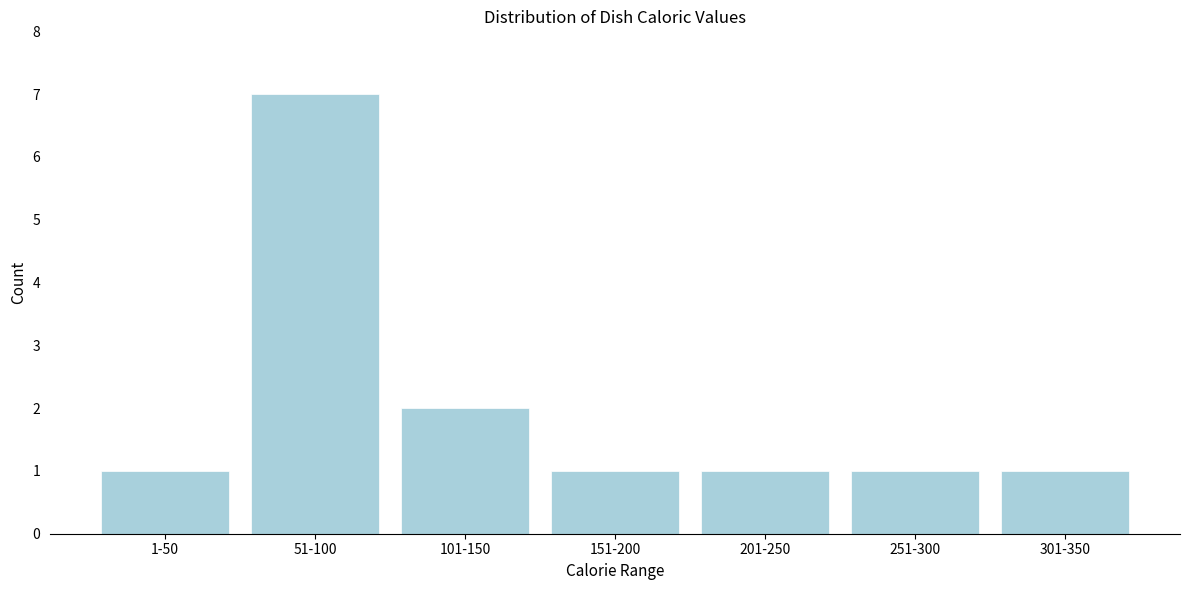

Reading left to right, extract all data points from this chart.

1	7	2	1	1	1	1